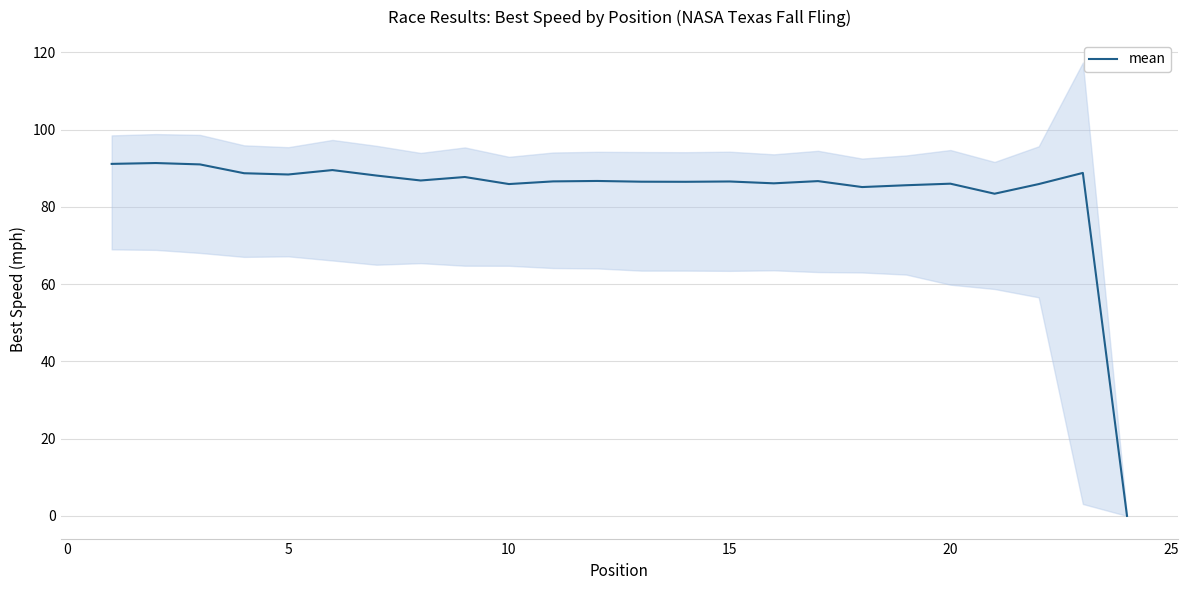

True or false: the data has more than 2 interior local peaks.

True